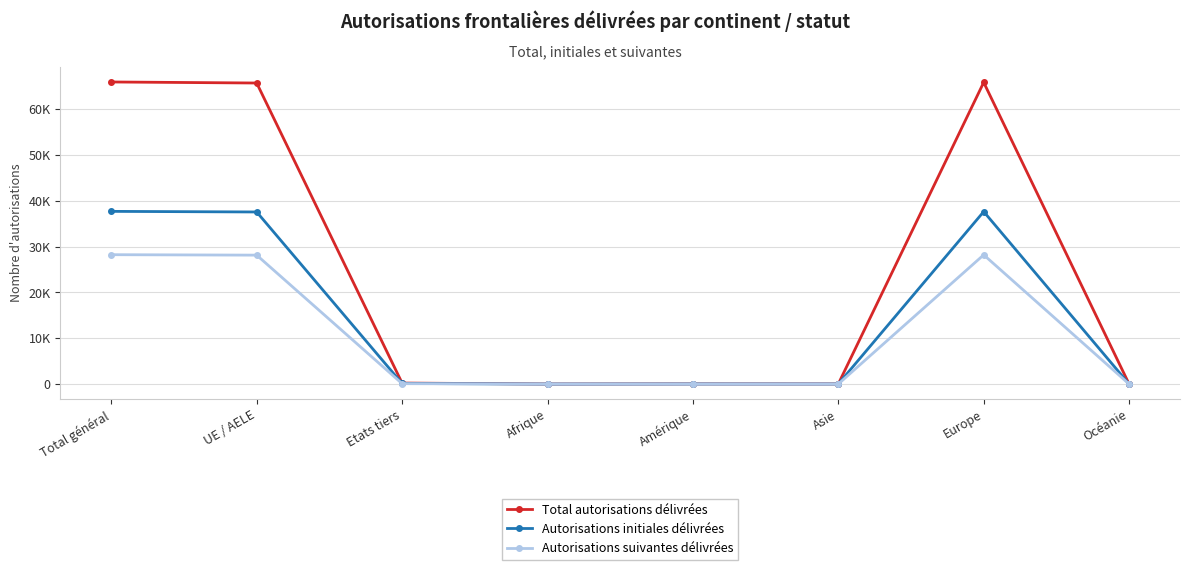

True or false: Autorisations suivantes délivrées and Total autorisations délivrées cross at least once.

False